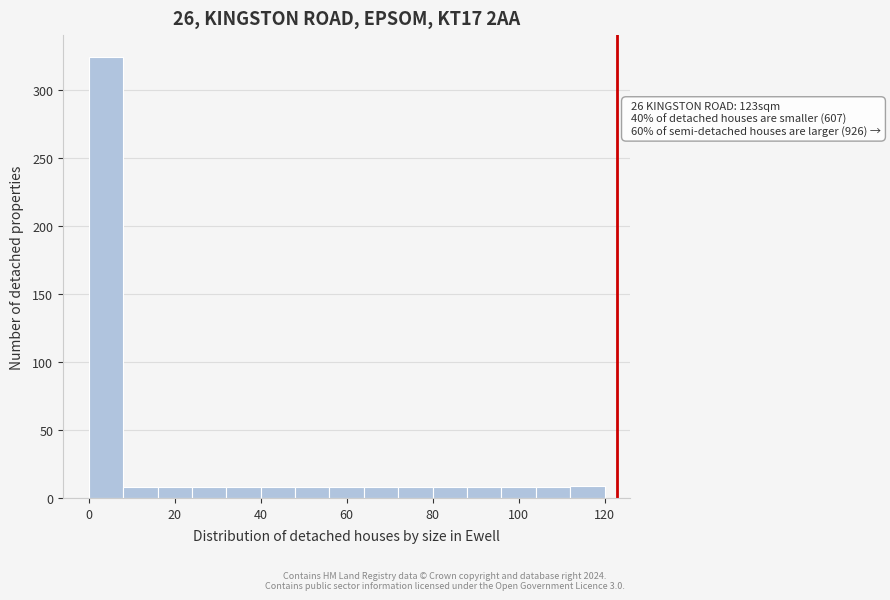

Which range on the x-axis has the tallest bar?

0 to 8